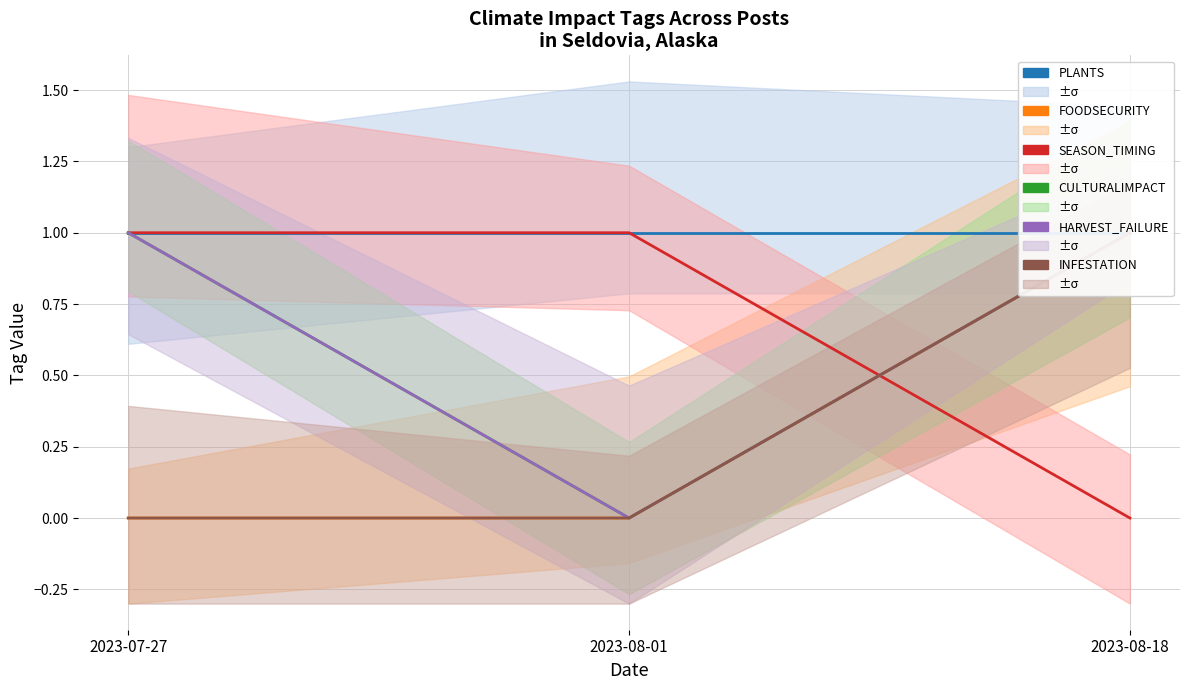

At which category is the sum across all series the highest?

2023-08-18